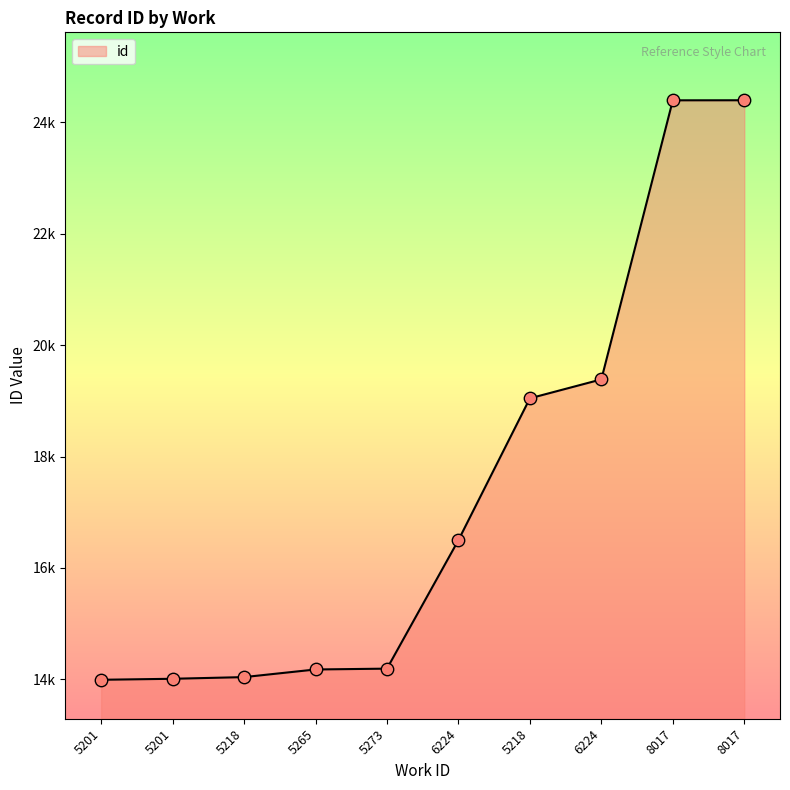

What is the change in value from 5265 to 6224?

+5210